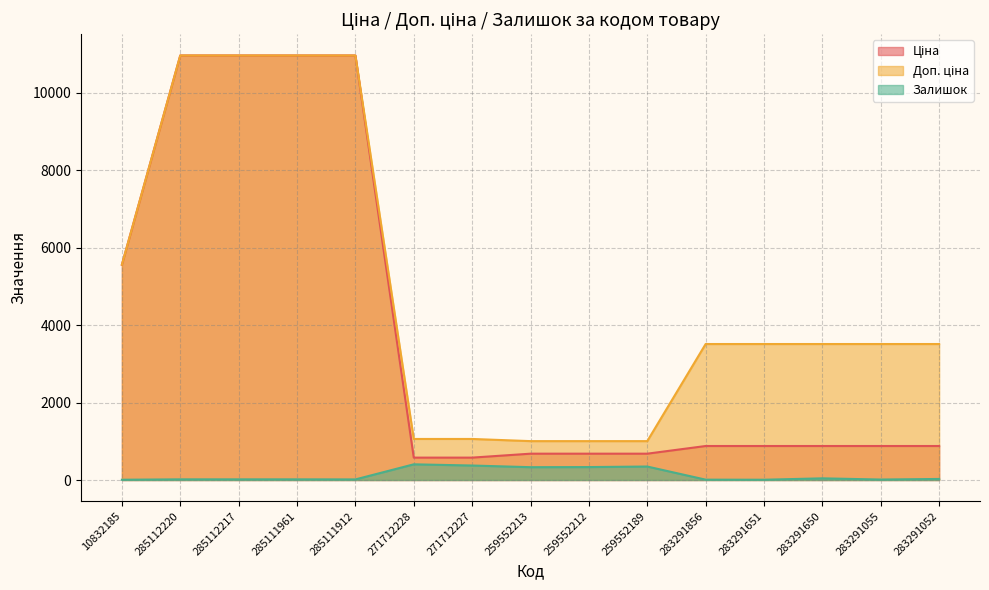

The Доп. ціна series shows 1554.0 at 259552213. True or false?

False